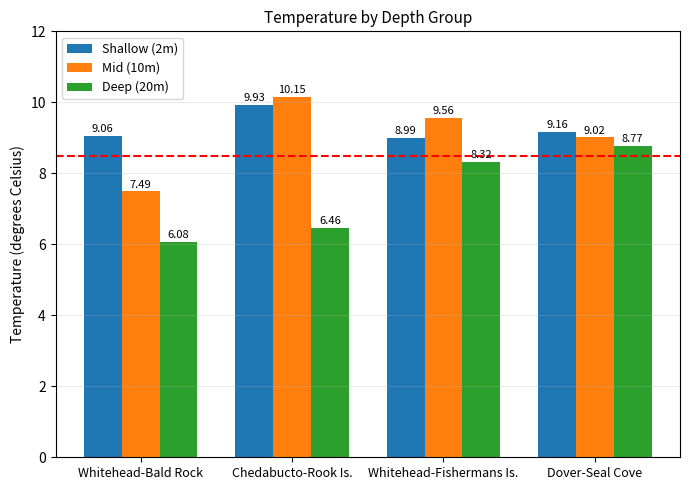

What is the maximum value shown in the chart?

10.1